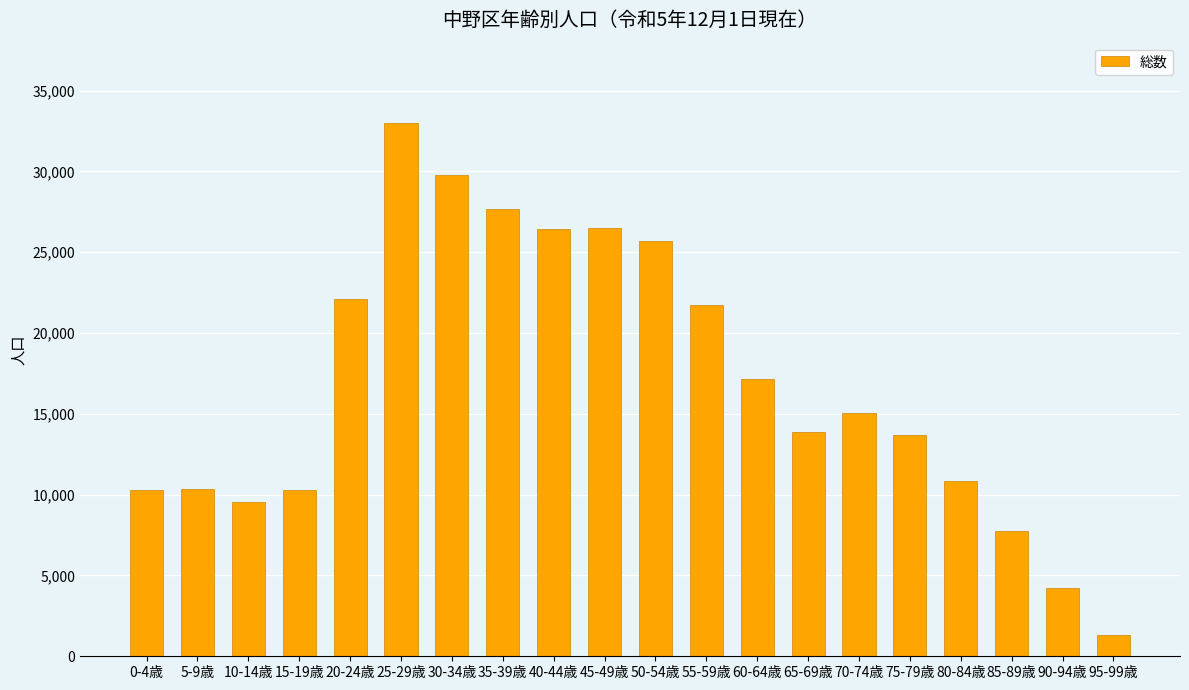

Approximately how many times larger is the value at 50-54歳 compared to 75-79歳?

1.9